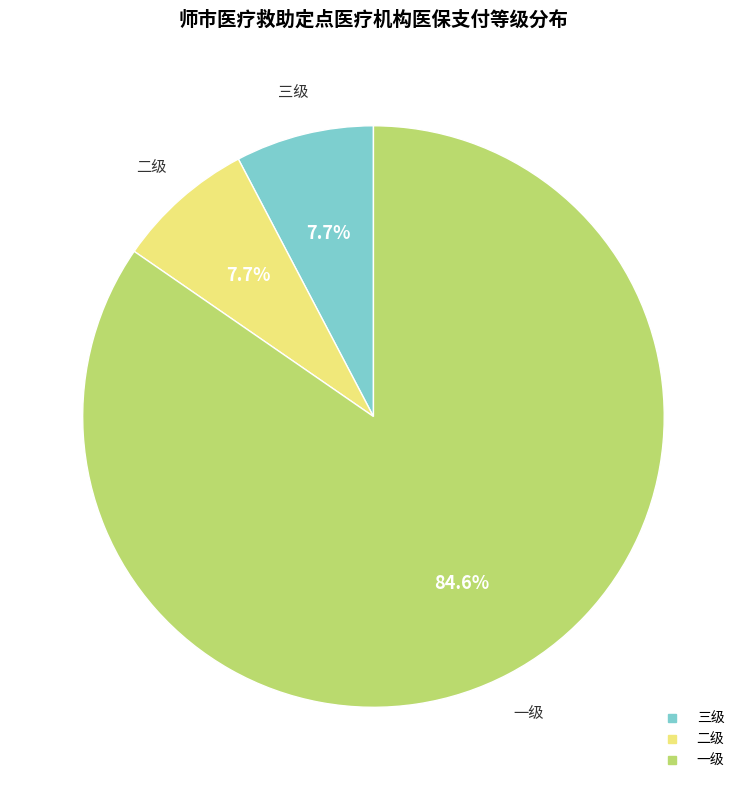

Combined, what portion of the pie is 二级 and 一级?

92.3%